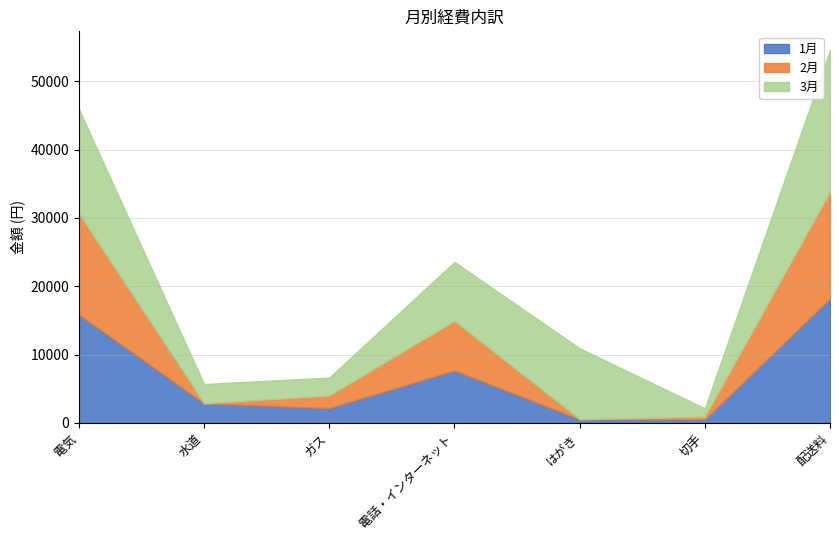

Reading left to right, transcribe all the data shown in this chart.

1月: 電気=15860	水道=2840	ガス=2150	電話・インターネット=7650	はがき=520	切手=492	配送料=18200
2月: 電気=14820	水道=0	ガス=1820	電話・インターネット=7260	はがき=0	切手=392	配送料=15600
3月: 電気=15290	水道=2840	ガス=2650	電話・インターネット=8650	はがき=10400	切手=1230	配送料=20800